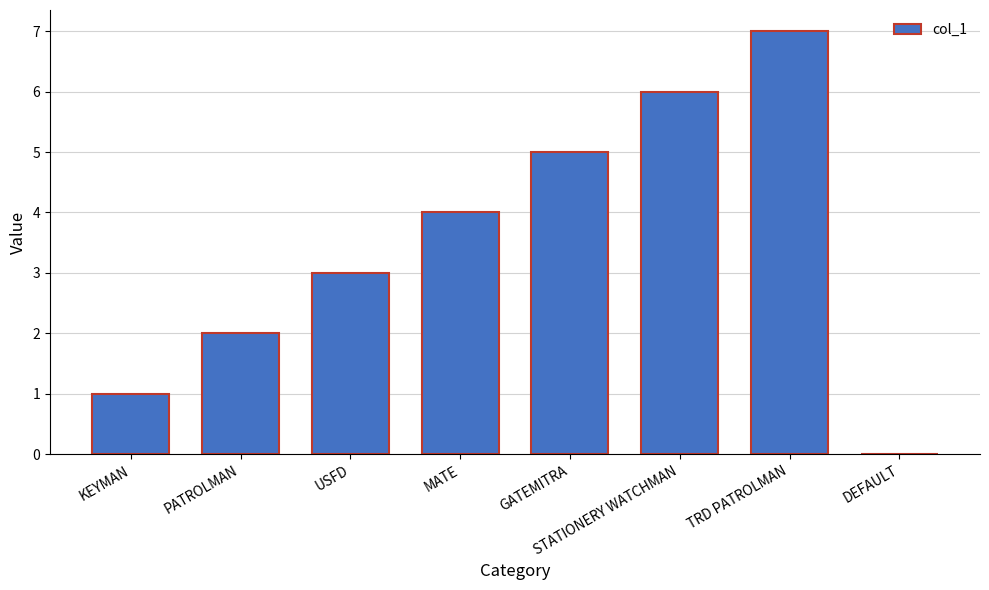

The chart shows a value of 0 at DEFAULT. True or false?

True